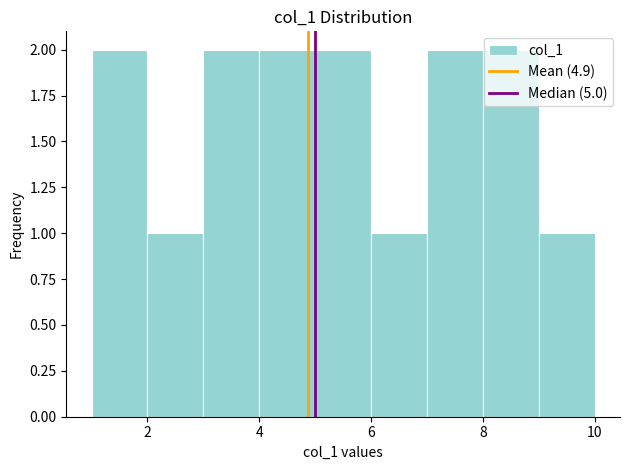

Reading left to right, transcribe this chart: for each bar, give the range it covers on the x-axis and its height. The values are not printed on the chart, so give them approximately, as read against the axis.

1 to 2: 2
2 to 3: 1
3 to 4: 2
4 to 5: 2
5 to 6: 2
6 to 7: 1
7 to 8: 2
8 to 9: 2
9 to 10: 1